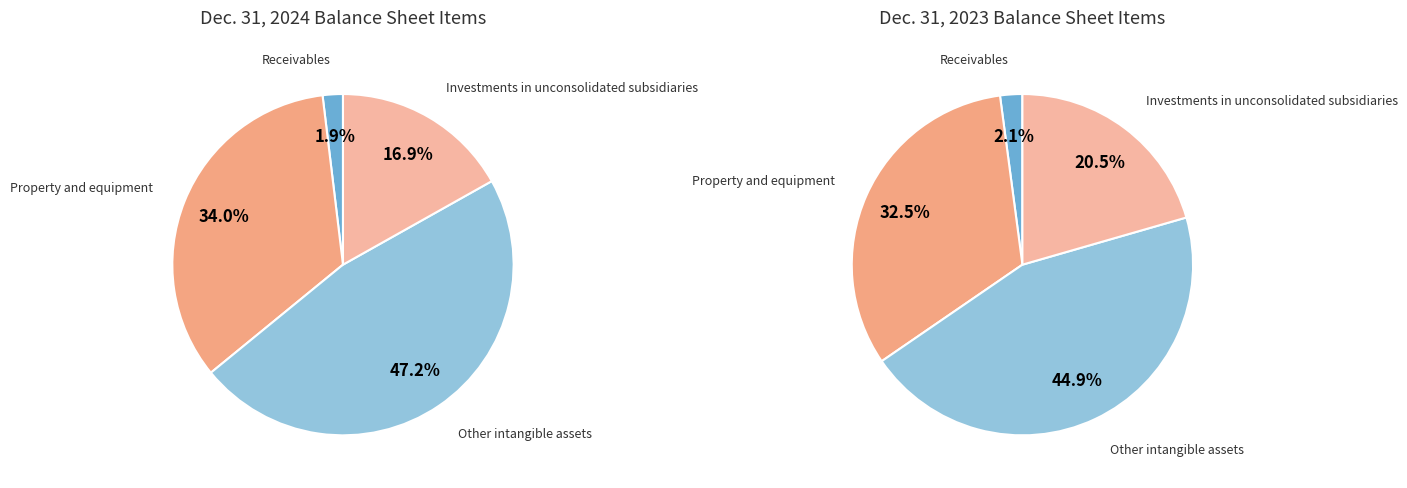

To the nearest percent, what is the difference between the Property and equipment and Other intangible assets slice percentages?

13%